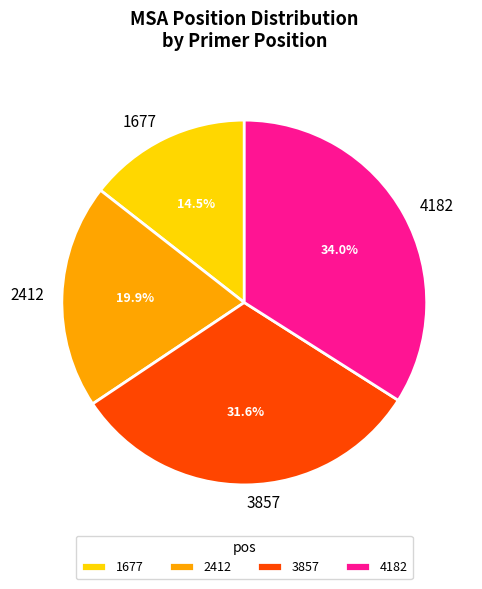

What percentage is the 3857 slice, to the nearest percent?

32%